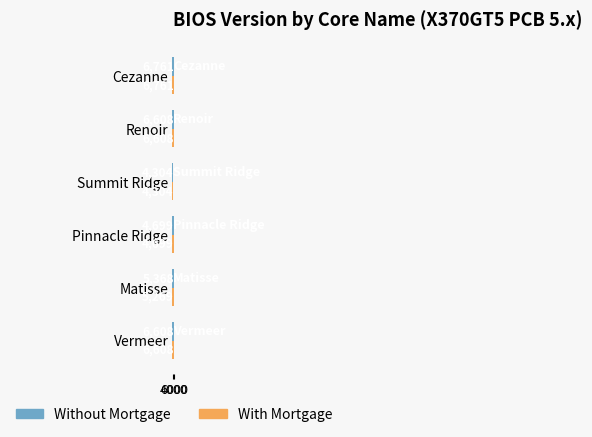

How many values in the With Mortgage series are below 6608?

3